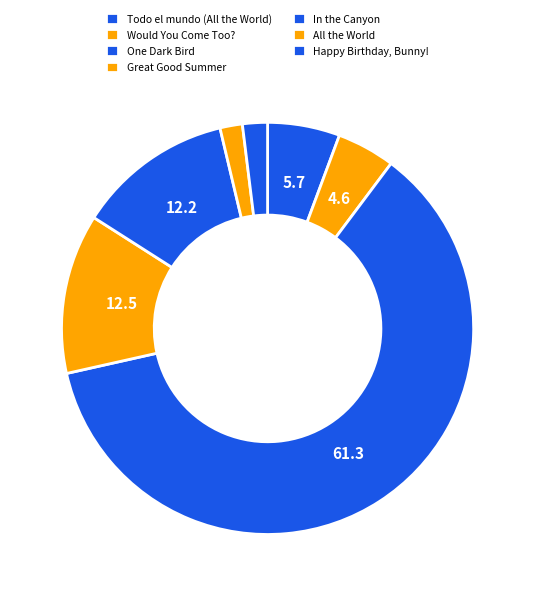

How many segments does this pie chart have?

7